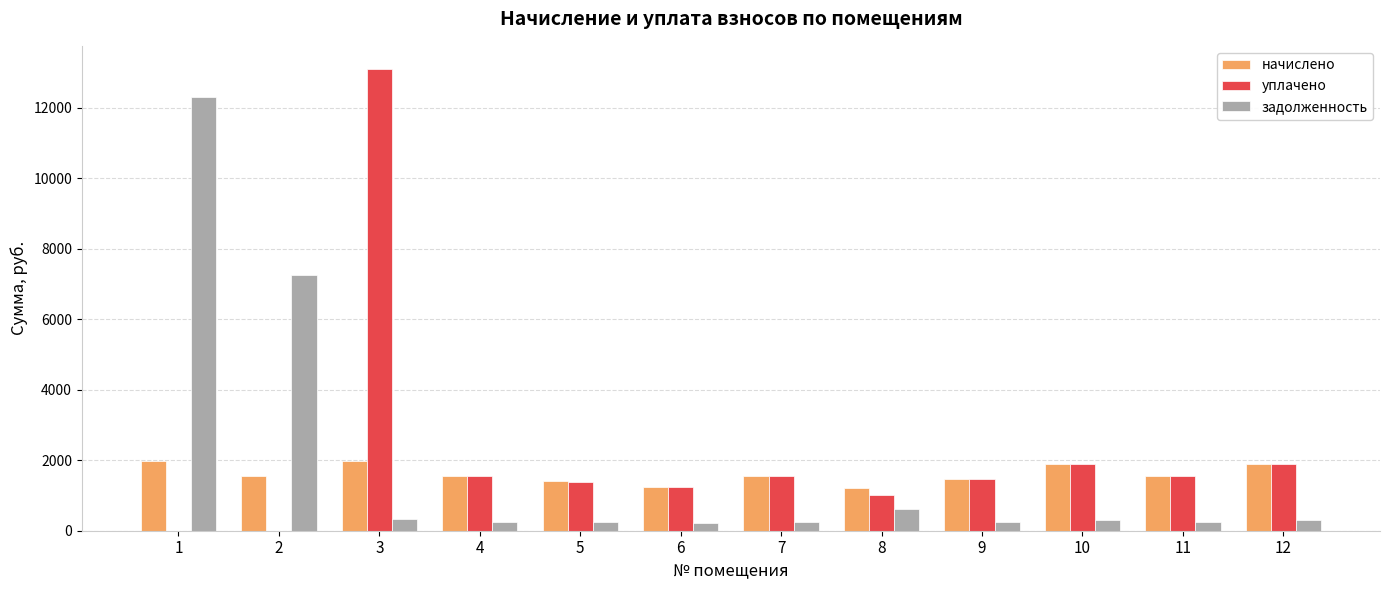

The value of начислено at 2 is 1555.2. True or false?

True